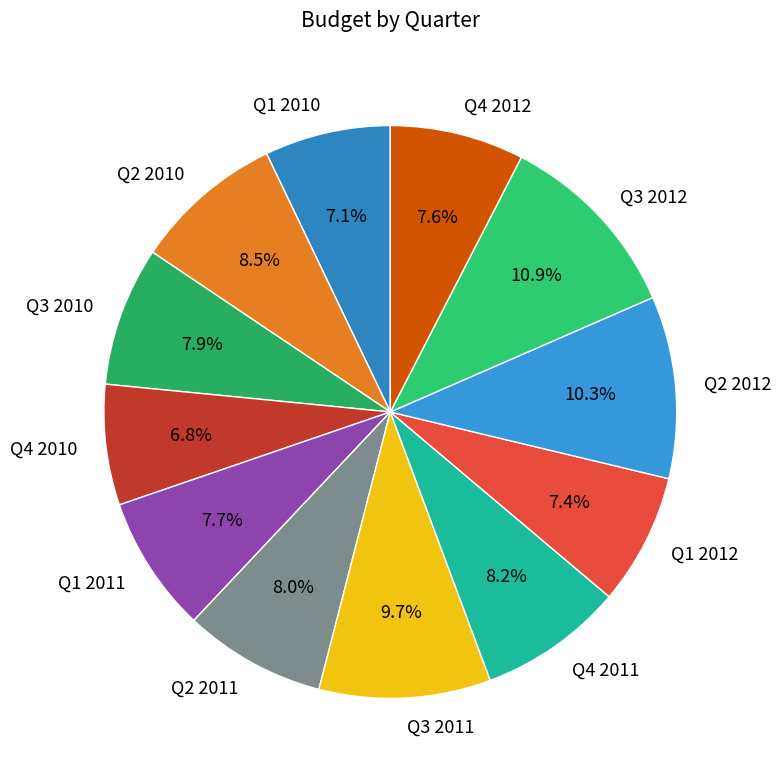

The Q3 2012 slice represents 11% of the pie. True or false?

True